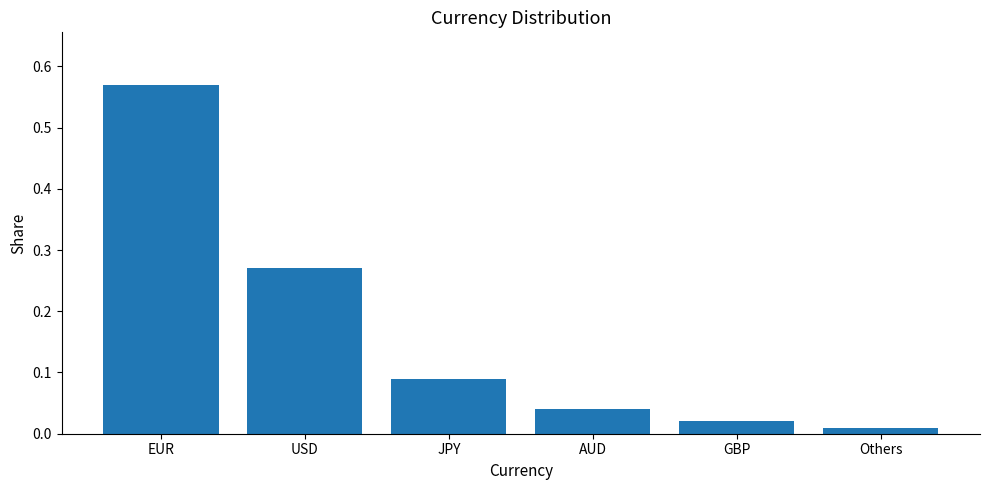

The value at USD is 0.1. True or false?

False